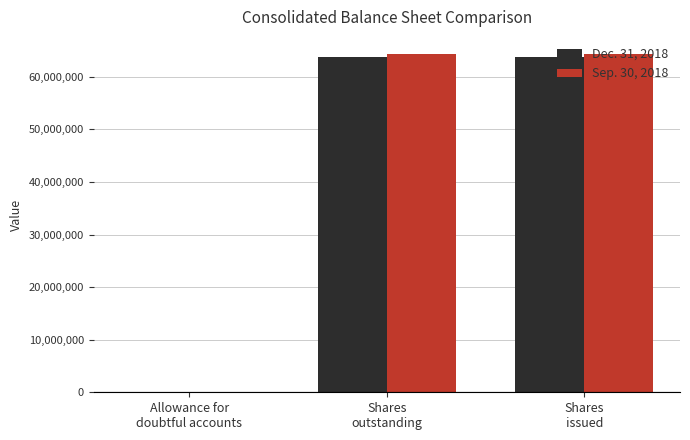

What is the greatest value displayed?

64371000